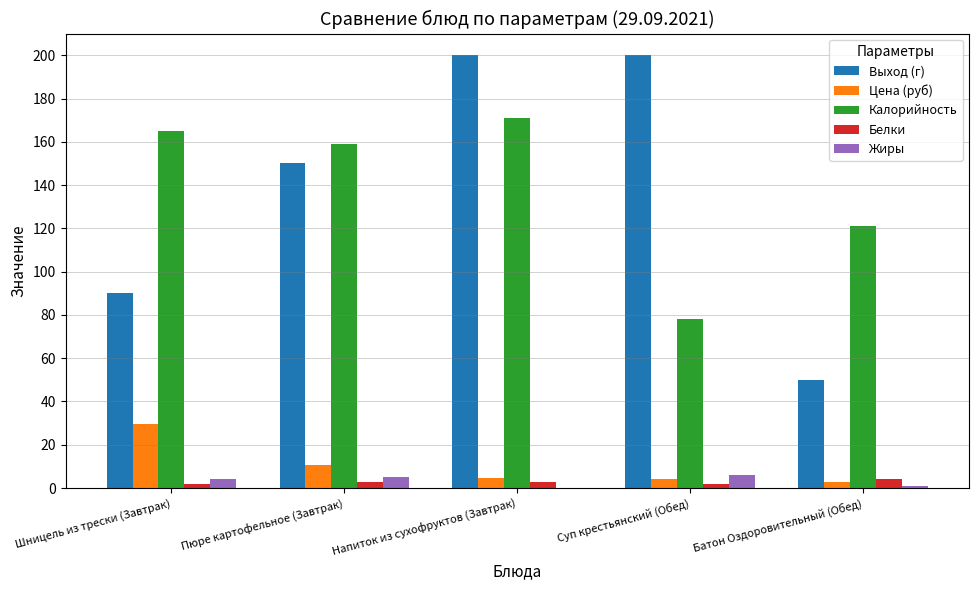

Is the value of Цена (руб) at Шницель из трески (Завтрак) greater than the value of Калорийность at Напиток из сухофруктов (Завтрак)?

No